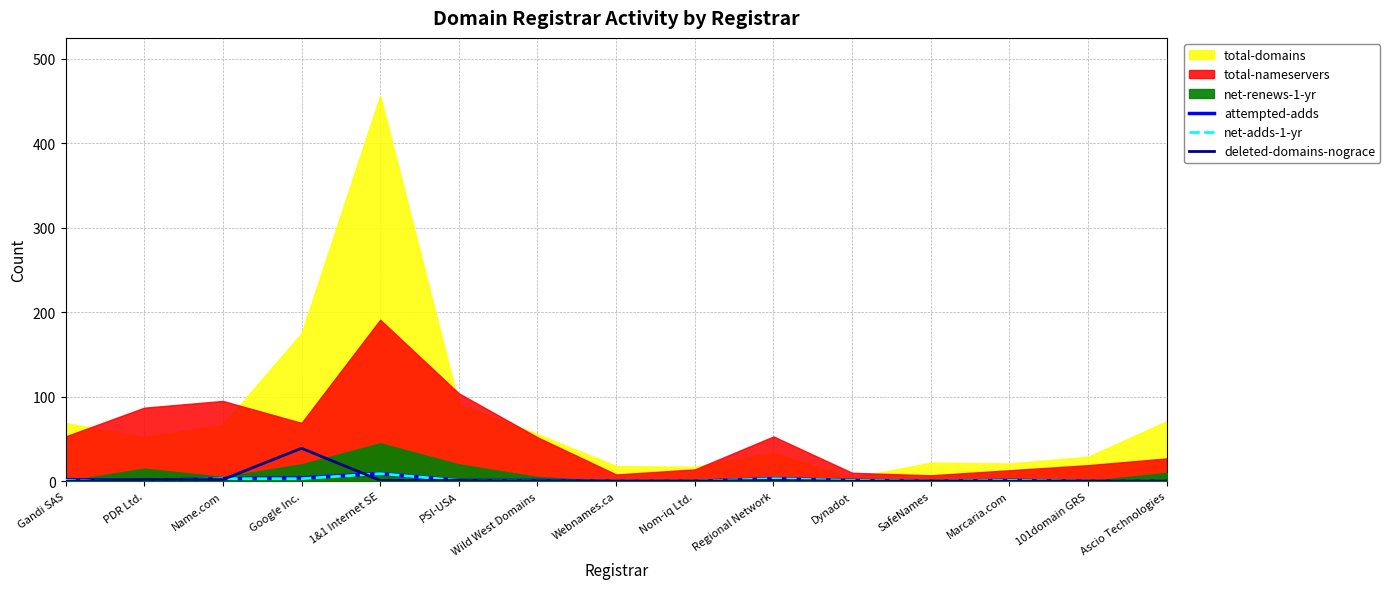

How many times do deleted-domains-nograce and attempted-adds cross each other?

4